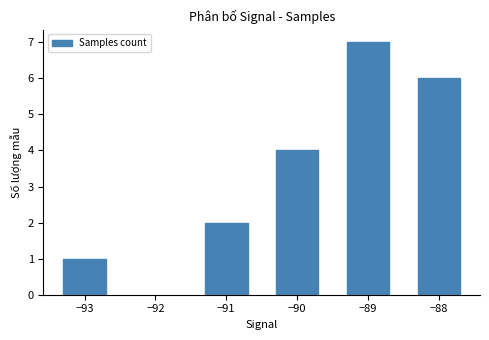

What is the difference between the maximum and minimum values?

6